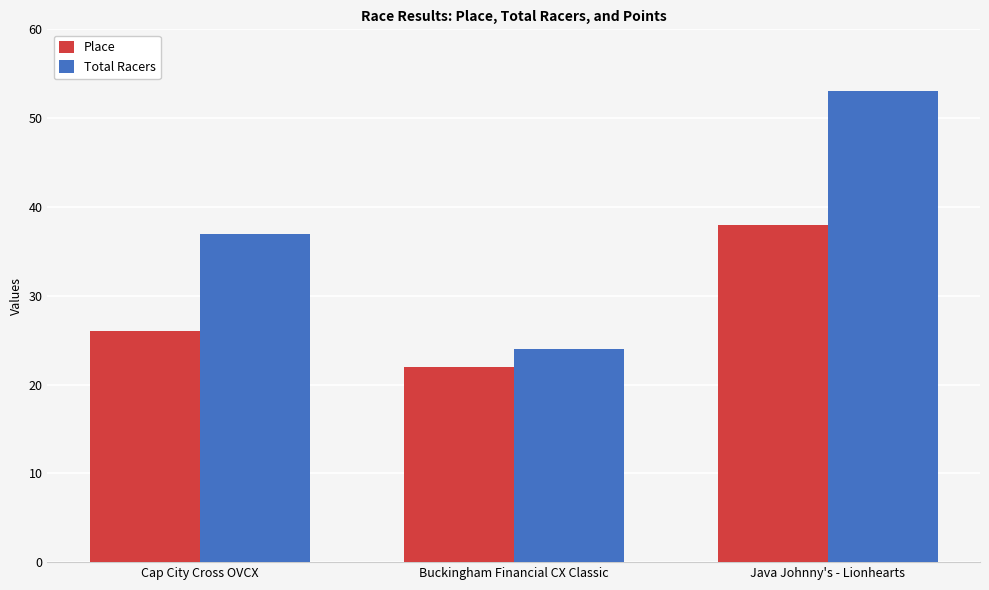

What position from the right is Cap City Cross OVCX?

3